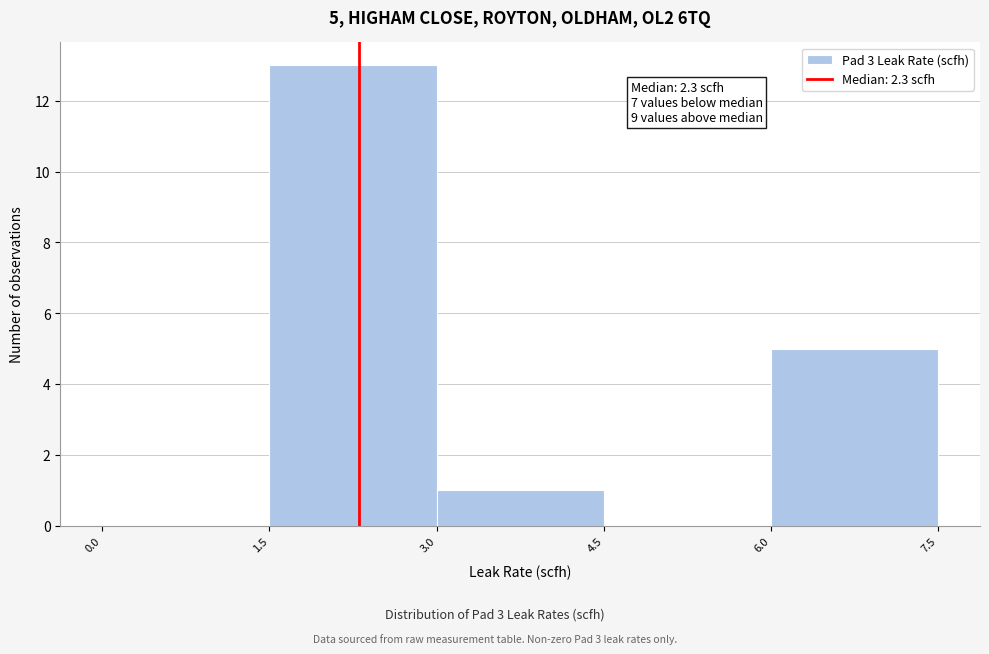

Over which range of the x-axis is the bar tallest?

1.5 to 3.0